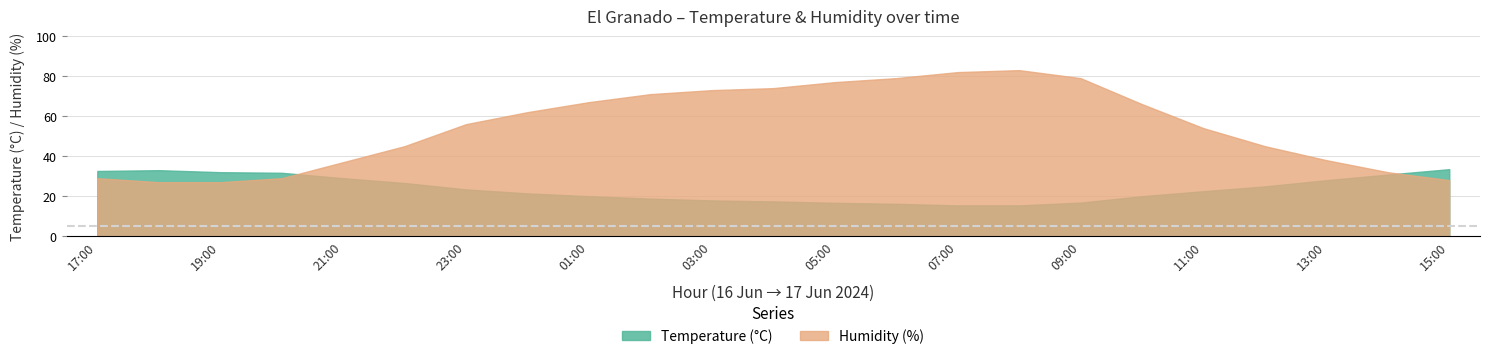

Which label corresponds to the largest value in the chart?

08:00